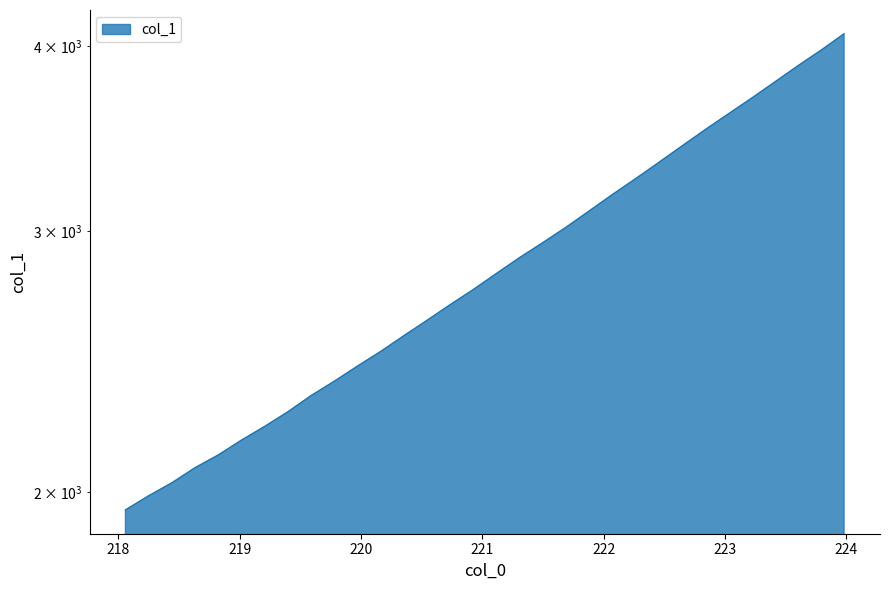

Does the chart have visible grid lines?

No